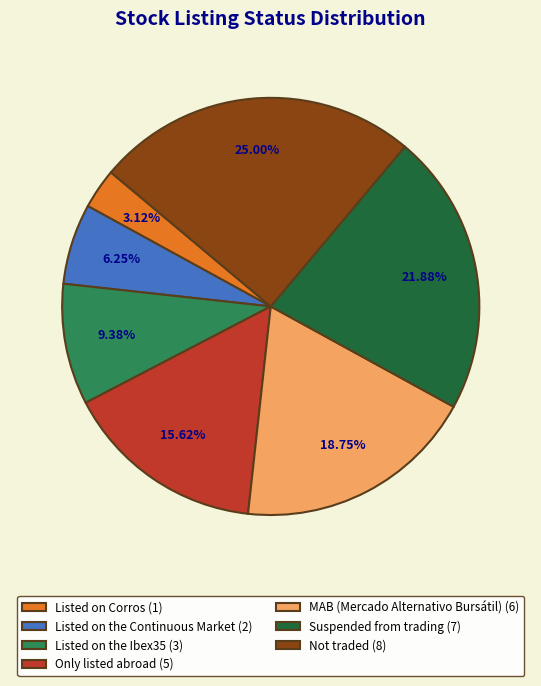

How many segments does this pie chart have?

7